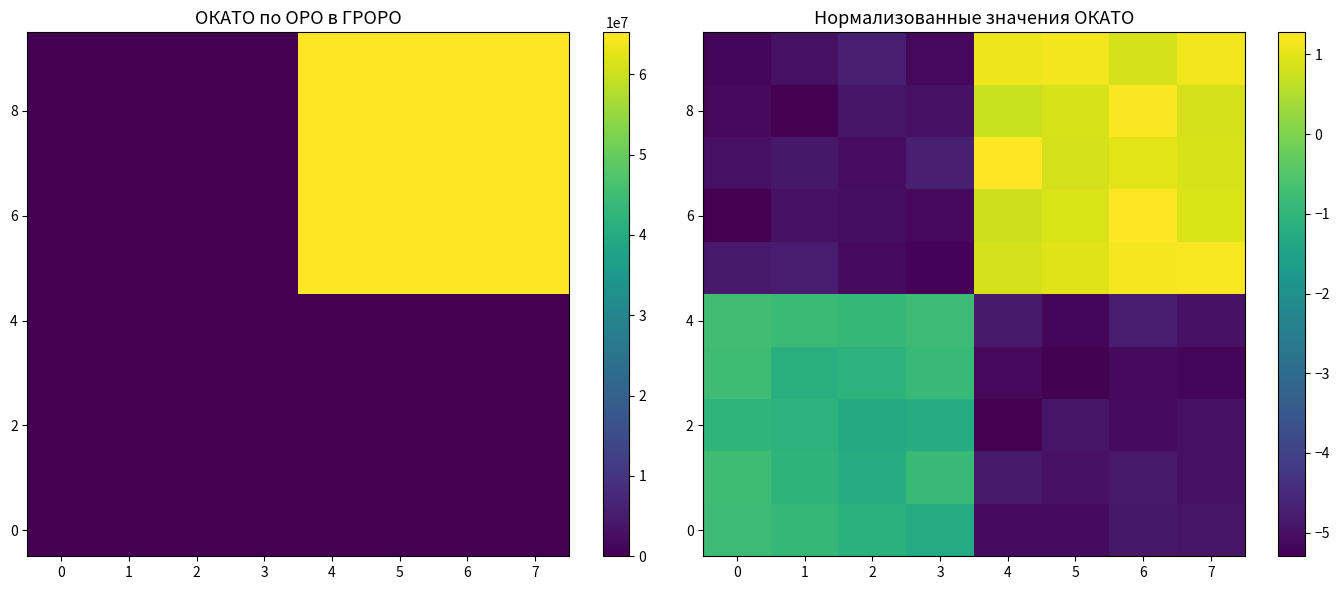

What is the total value across all series at 1?

-29.9